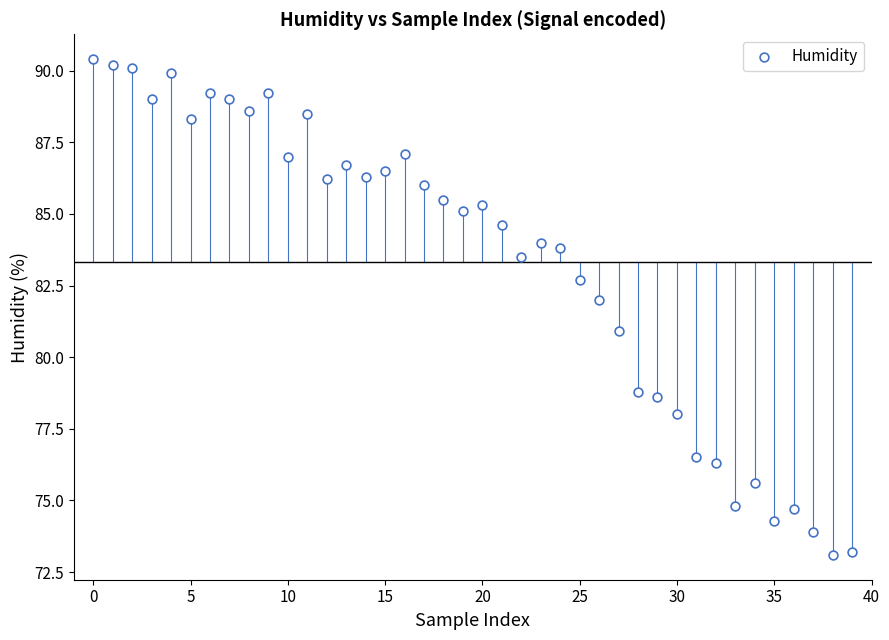

What is the range of Y values (max minus min)?

17.3